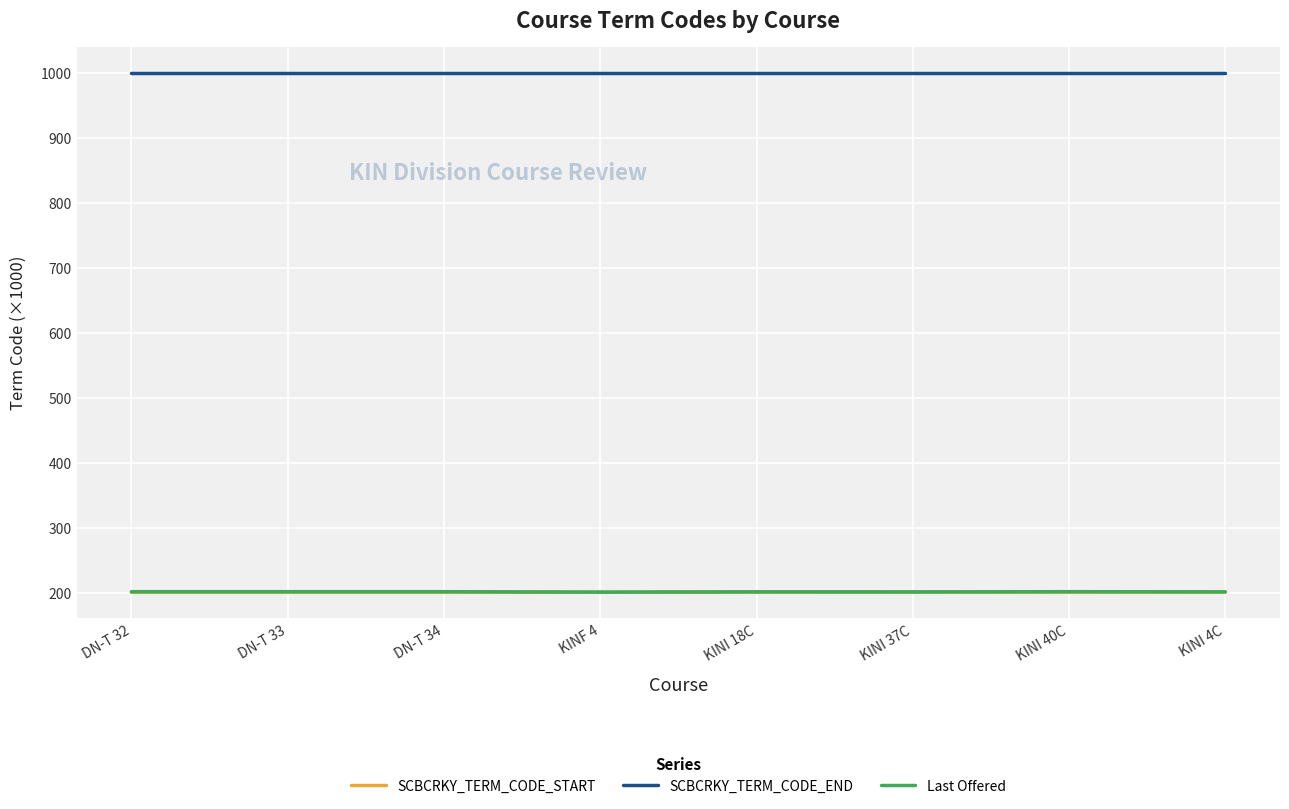

What is the minimum value shown in the chart?

201.1